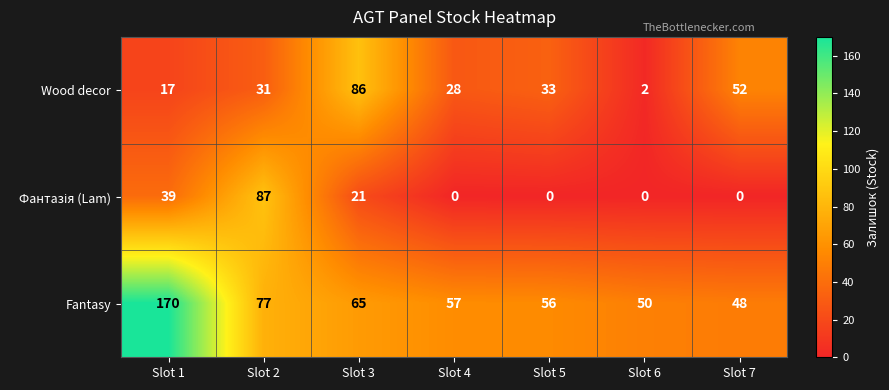

Which series has the widest spread of values?

Fantasy